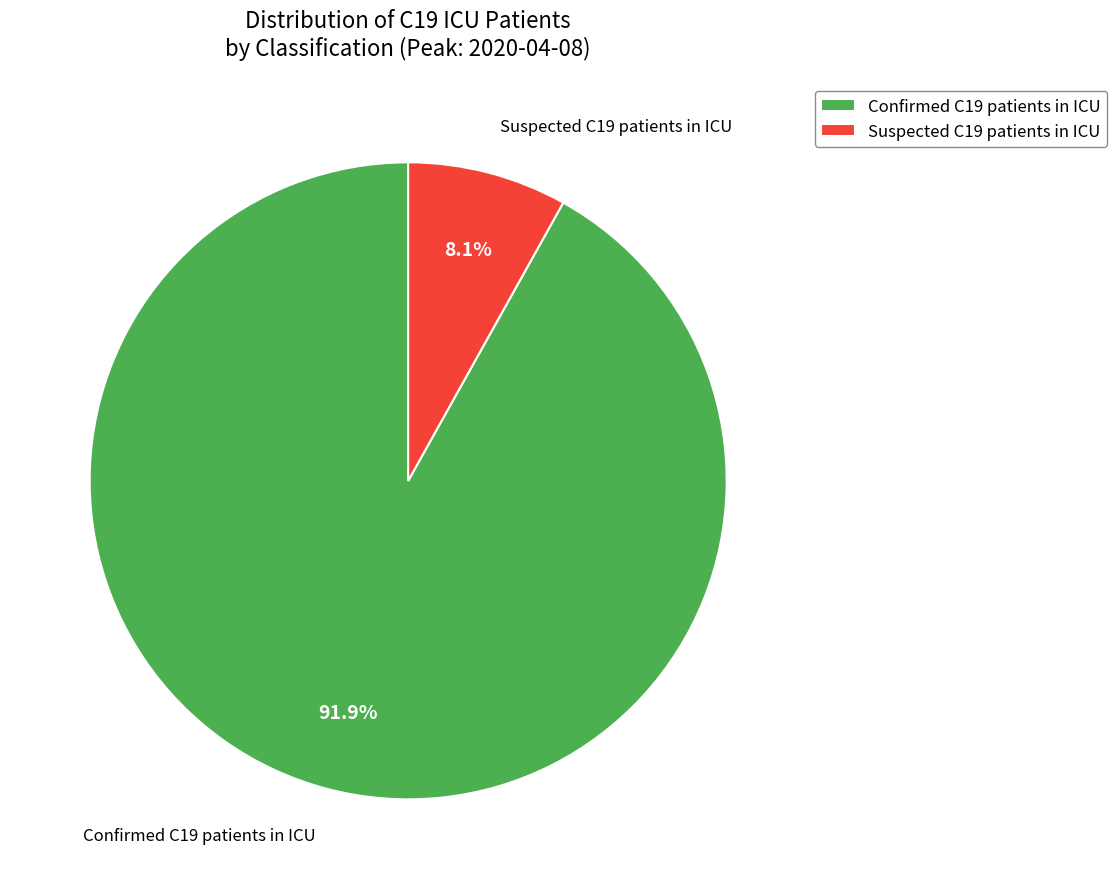

To the nearest percent, what is the difference between the Suspected C19 patients in ICU and Confirmed C19 patients in ICU slice percentages?

84%